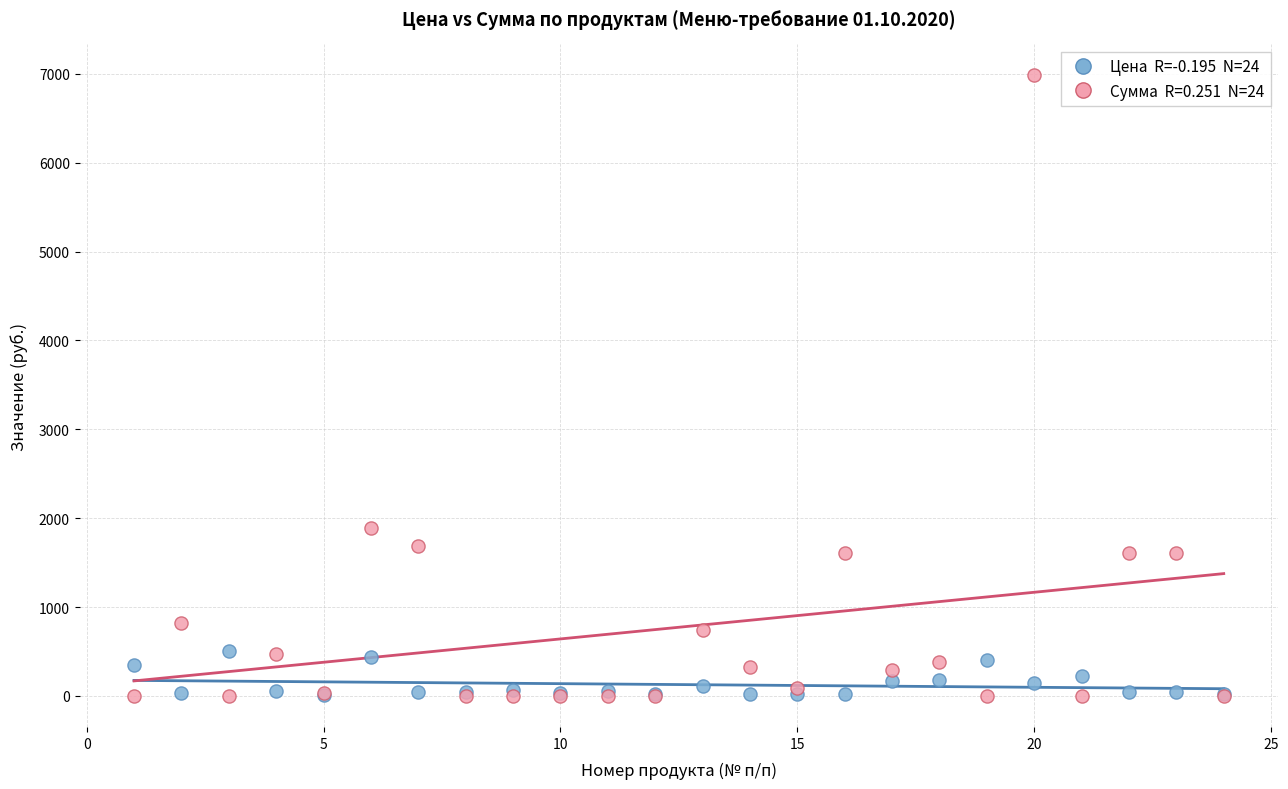

Across all series, what Y value is closest to 3490?

1885.5